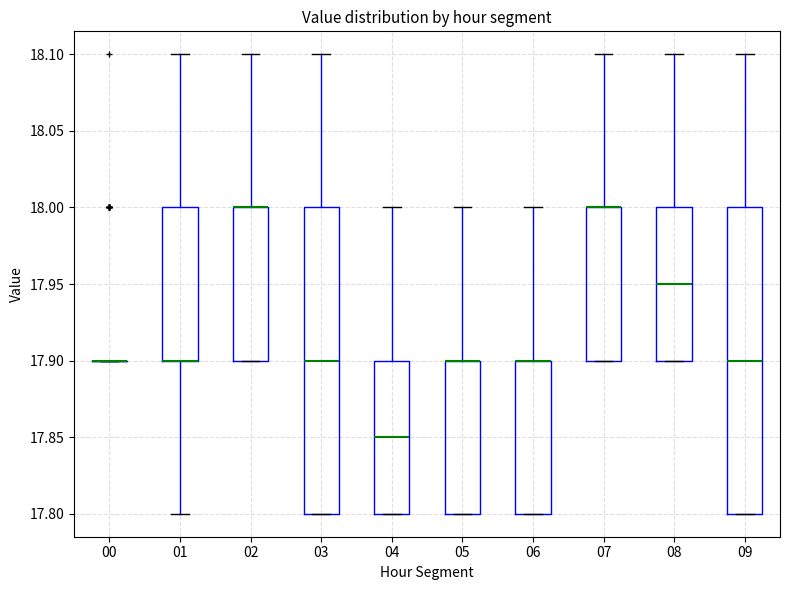

Reading left to right, transcribe this box plot: for each box, give where its median line is, the range the box spans, and where its two whiskers end, as read against the y-axis. The values are not printed on the chart, so give them approximately, as read against the axis.

00: box collapsed to a line at 17.90, whiskers 17.90 to 17.90
01: median 17.90 (drawn on the box's lower edge), box 17.90 to 18.00, whiskers 17.80 to 18.10
02: median 18.00 (drawn on the box's upper edge), box 17.90 to 18.00, whiskers 17.90 to 18.10
03: median 17.90, box 17.80 to 18.00, whiskers 17.80 to 18.10
04: median 17.85, box 17.80 to 17.90, whiskers 17.80 to 18.00
05: median 17.90 (drawn on the box's upper edge), box 17.80 to 17.90, whiskers 17.80 to 18.00
06: median 17.90 (drawn on the box's upper edge), box 17.80 to 17.90, whiskers 17.80 to 18.00
07: median 18.00 (drawn on the box's upper edge), box 17.90 to 18.00, whiskers 17.90 to 18.10
08: median 17.95, box 17.90 to 18.00, whiskers 17.90 to 18.10
09: median 17.90, box 17.80 to 18.00, whiskers 17.80 to 18.10